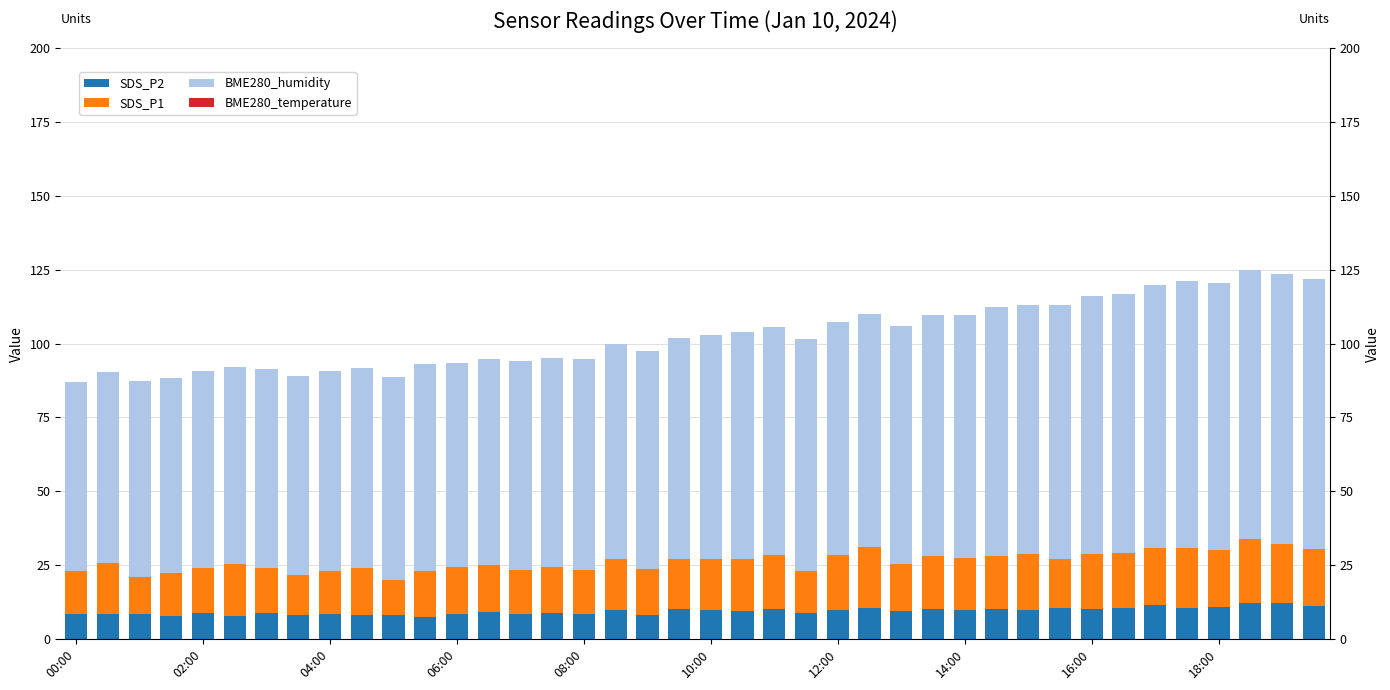

What is the difference between the highest and lowest values at 21?

77.0